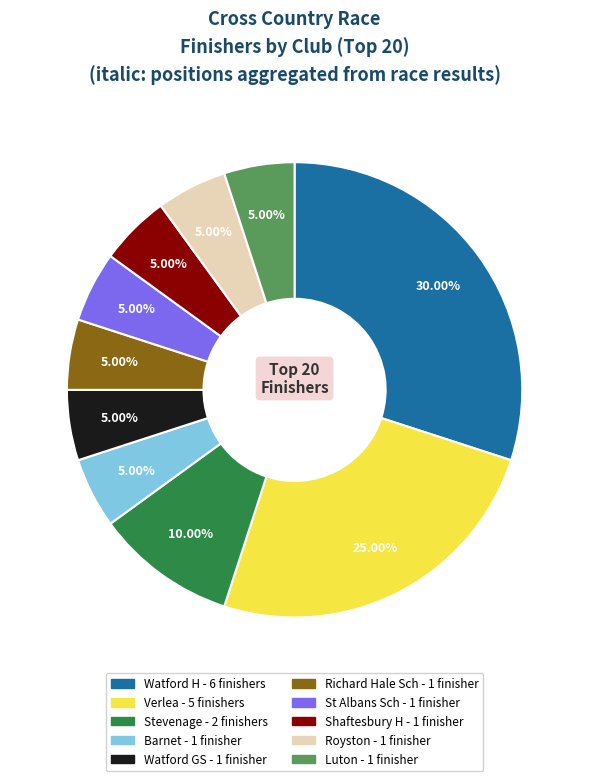

Which category has the biggest portion of the pie?

Watford H